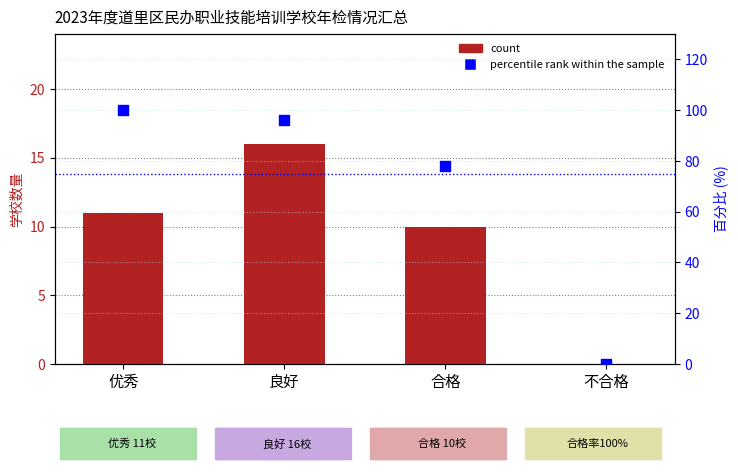

Which series has the largest total across all categories?

percentile rank within the sample